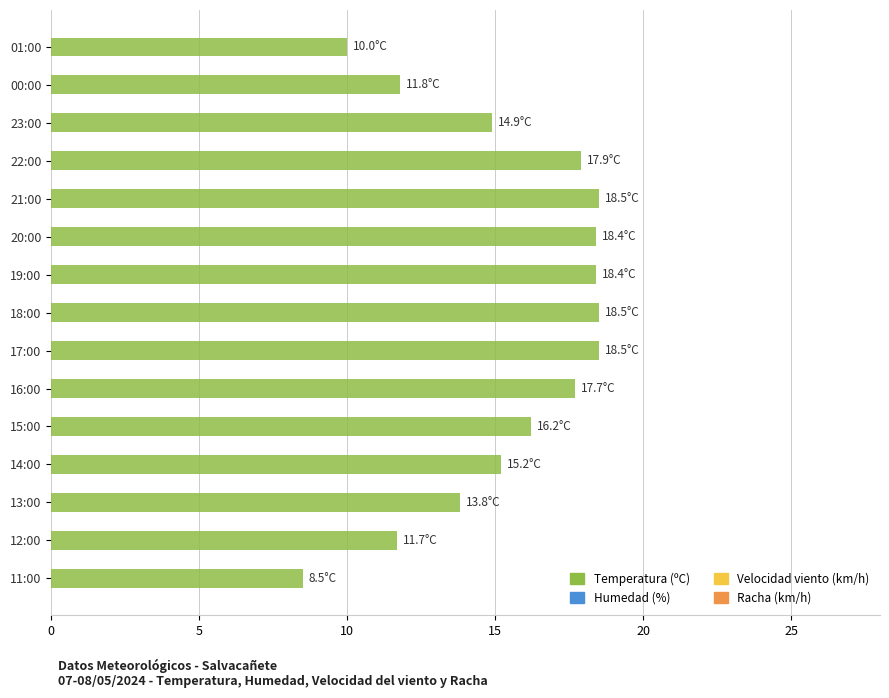

What is the value of the 12th bar from the top?

15.2